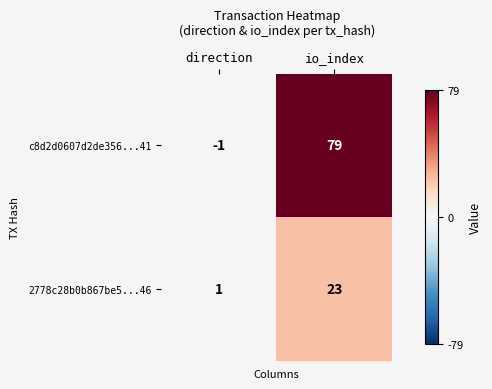

What is the maximum value shown in the chart?

79